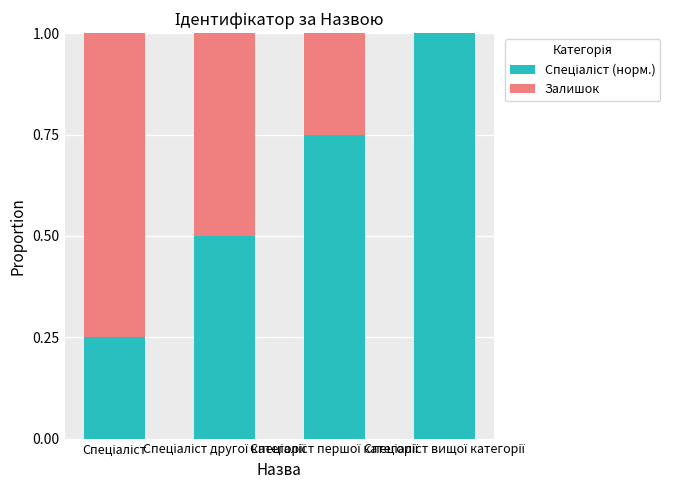

Are the bars horizontal?

No